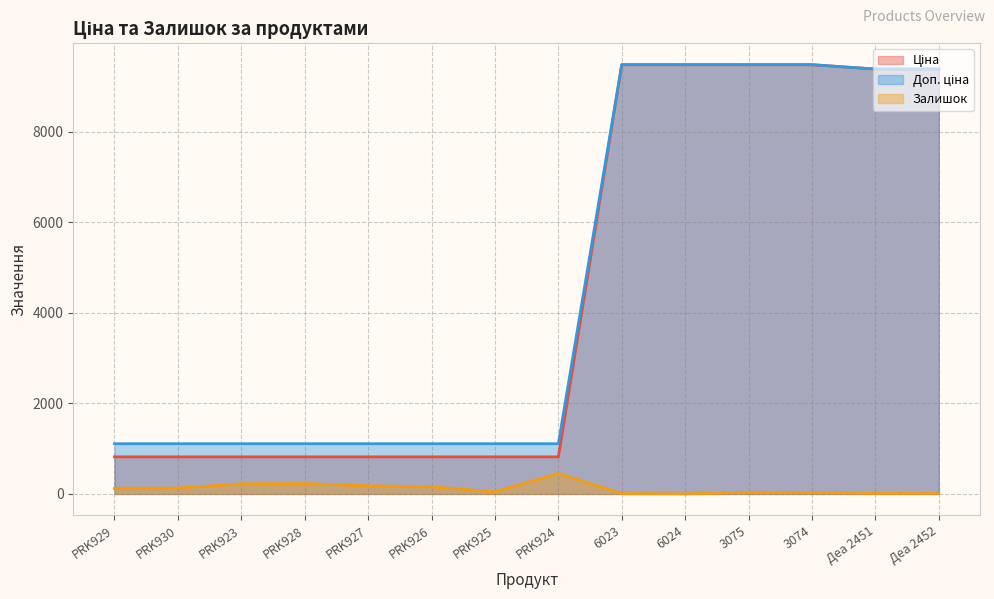

What is the average value of the Доп. ціна series?

4683.0